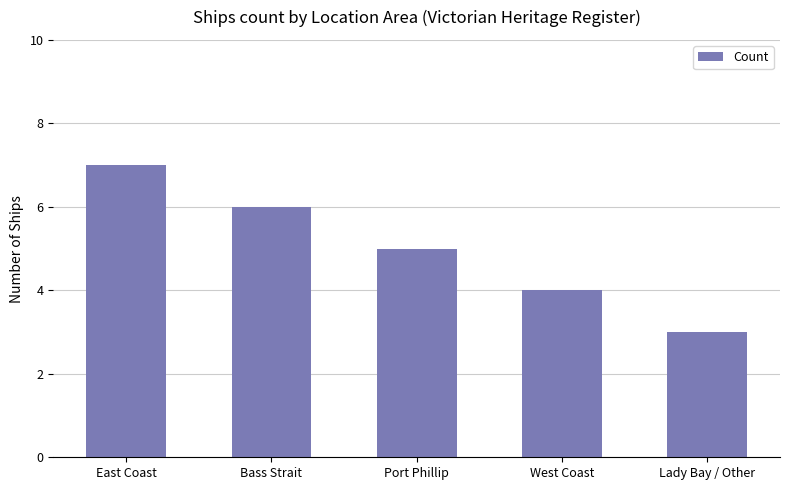

Is it true that the value at Port Phillip is 5?

True